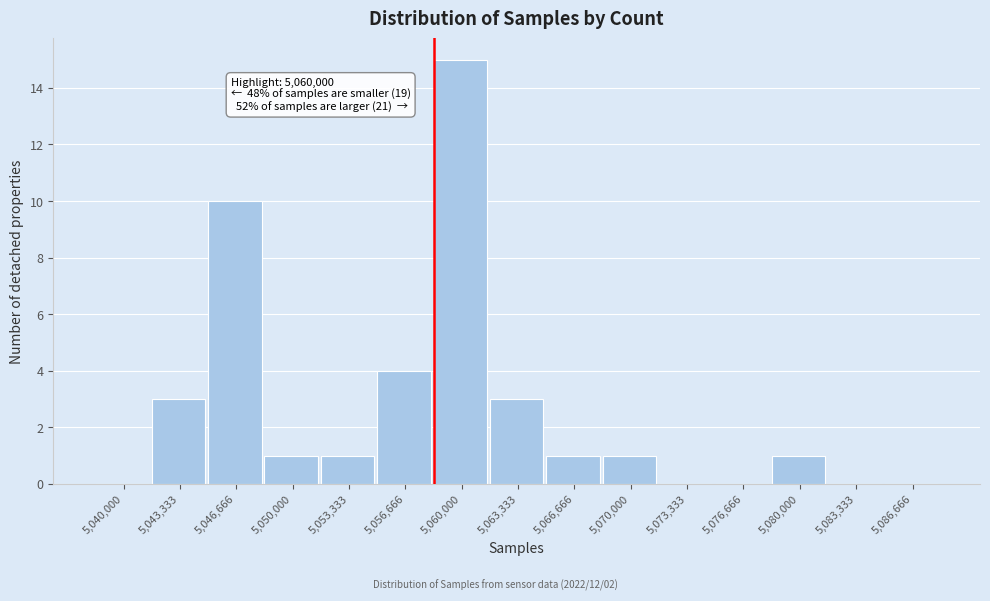

Reading left to right, transcribe all the data shown in this chart.

5,040,000=0	5,043,333=3	5,046,666=10	5,050,000=1	5,053,333=1	5,056,666=4	5,060,000=15	5,063,333=3	5,066,666=1	5,070,000=1	5,073,333=0	5,076,666=0	5,080,000=1	5,083,333=0	5,086,666=0